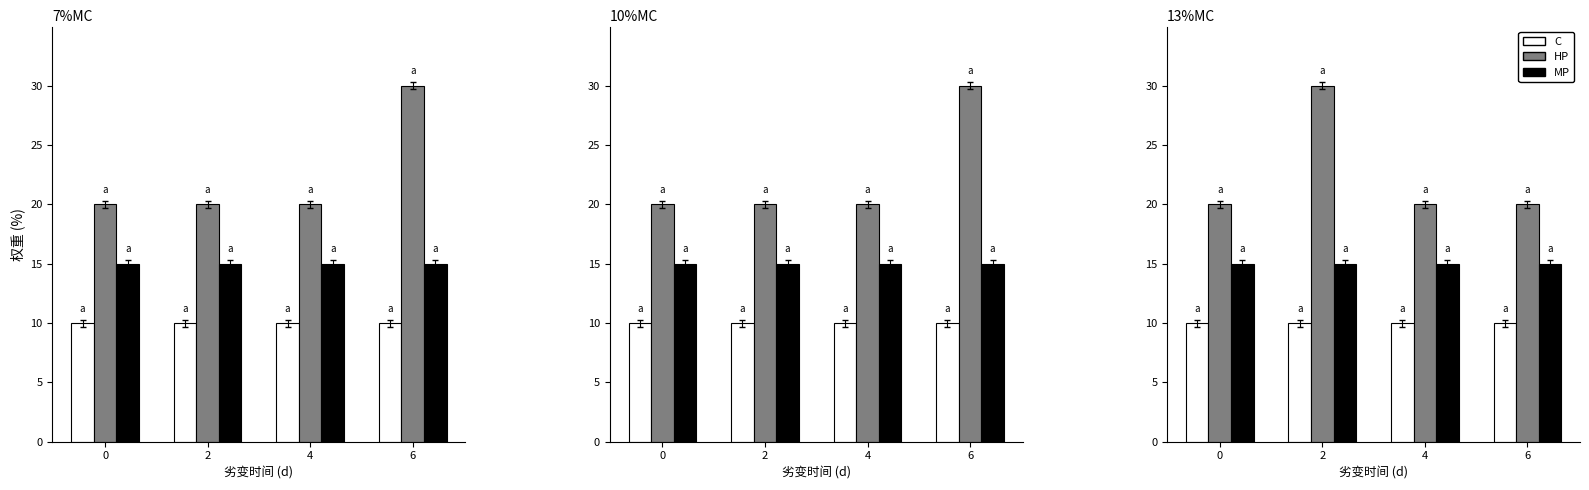

What is the sum of the HP values at 6 and 4?

40